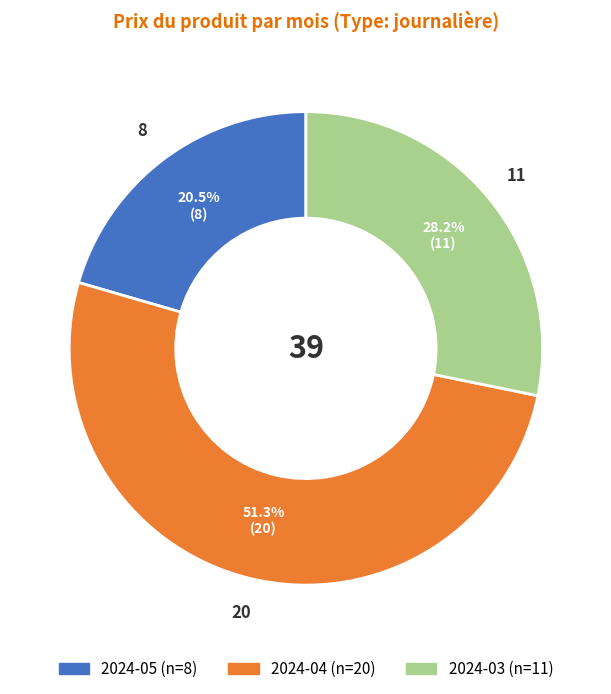

Is the sum of 2024-05 and 2024-03 greater than half?

No